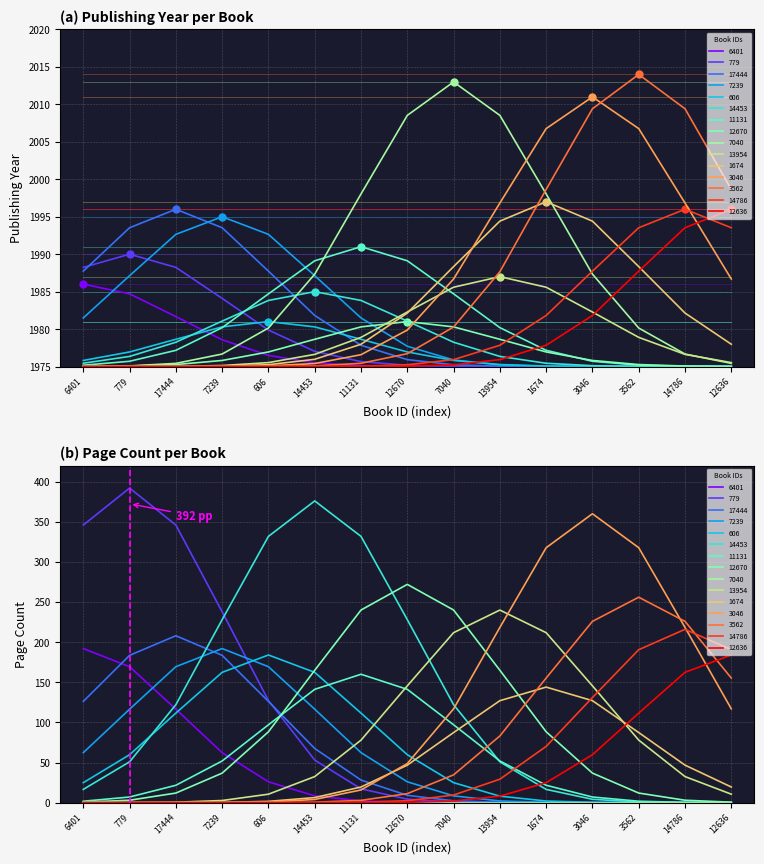

How many values in the pageCount series are below 208?

7